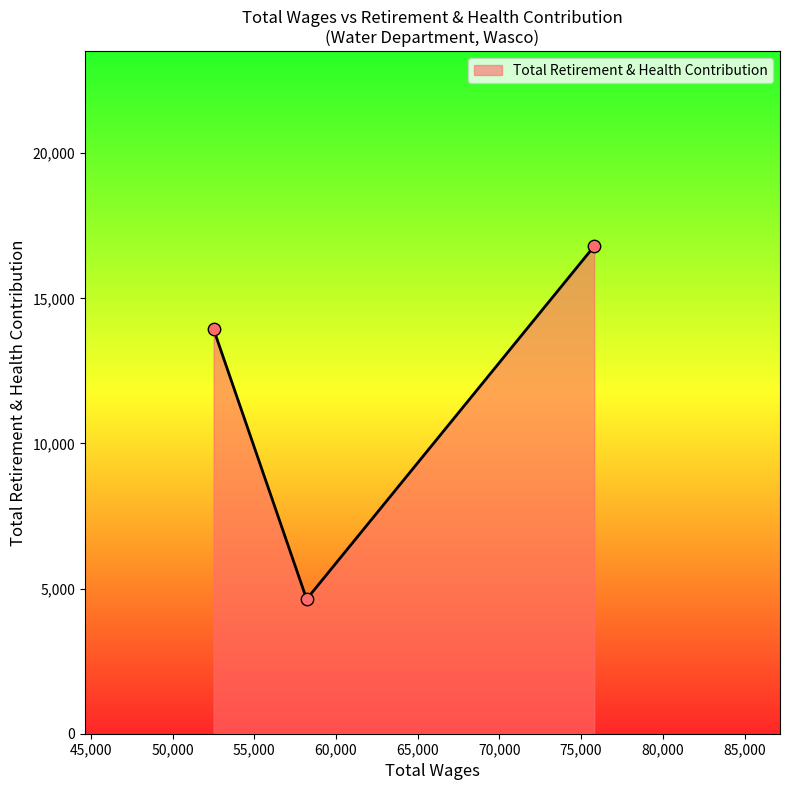

What is the average value?

11787